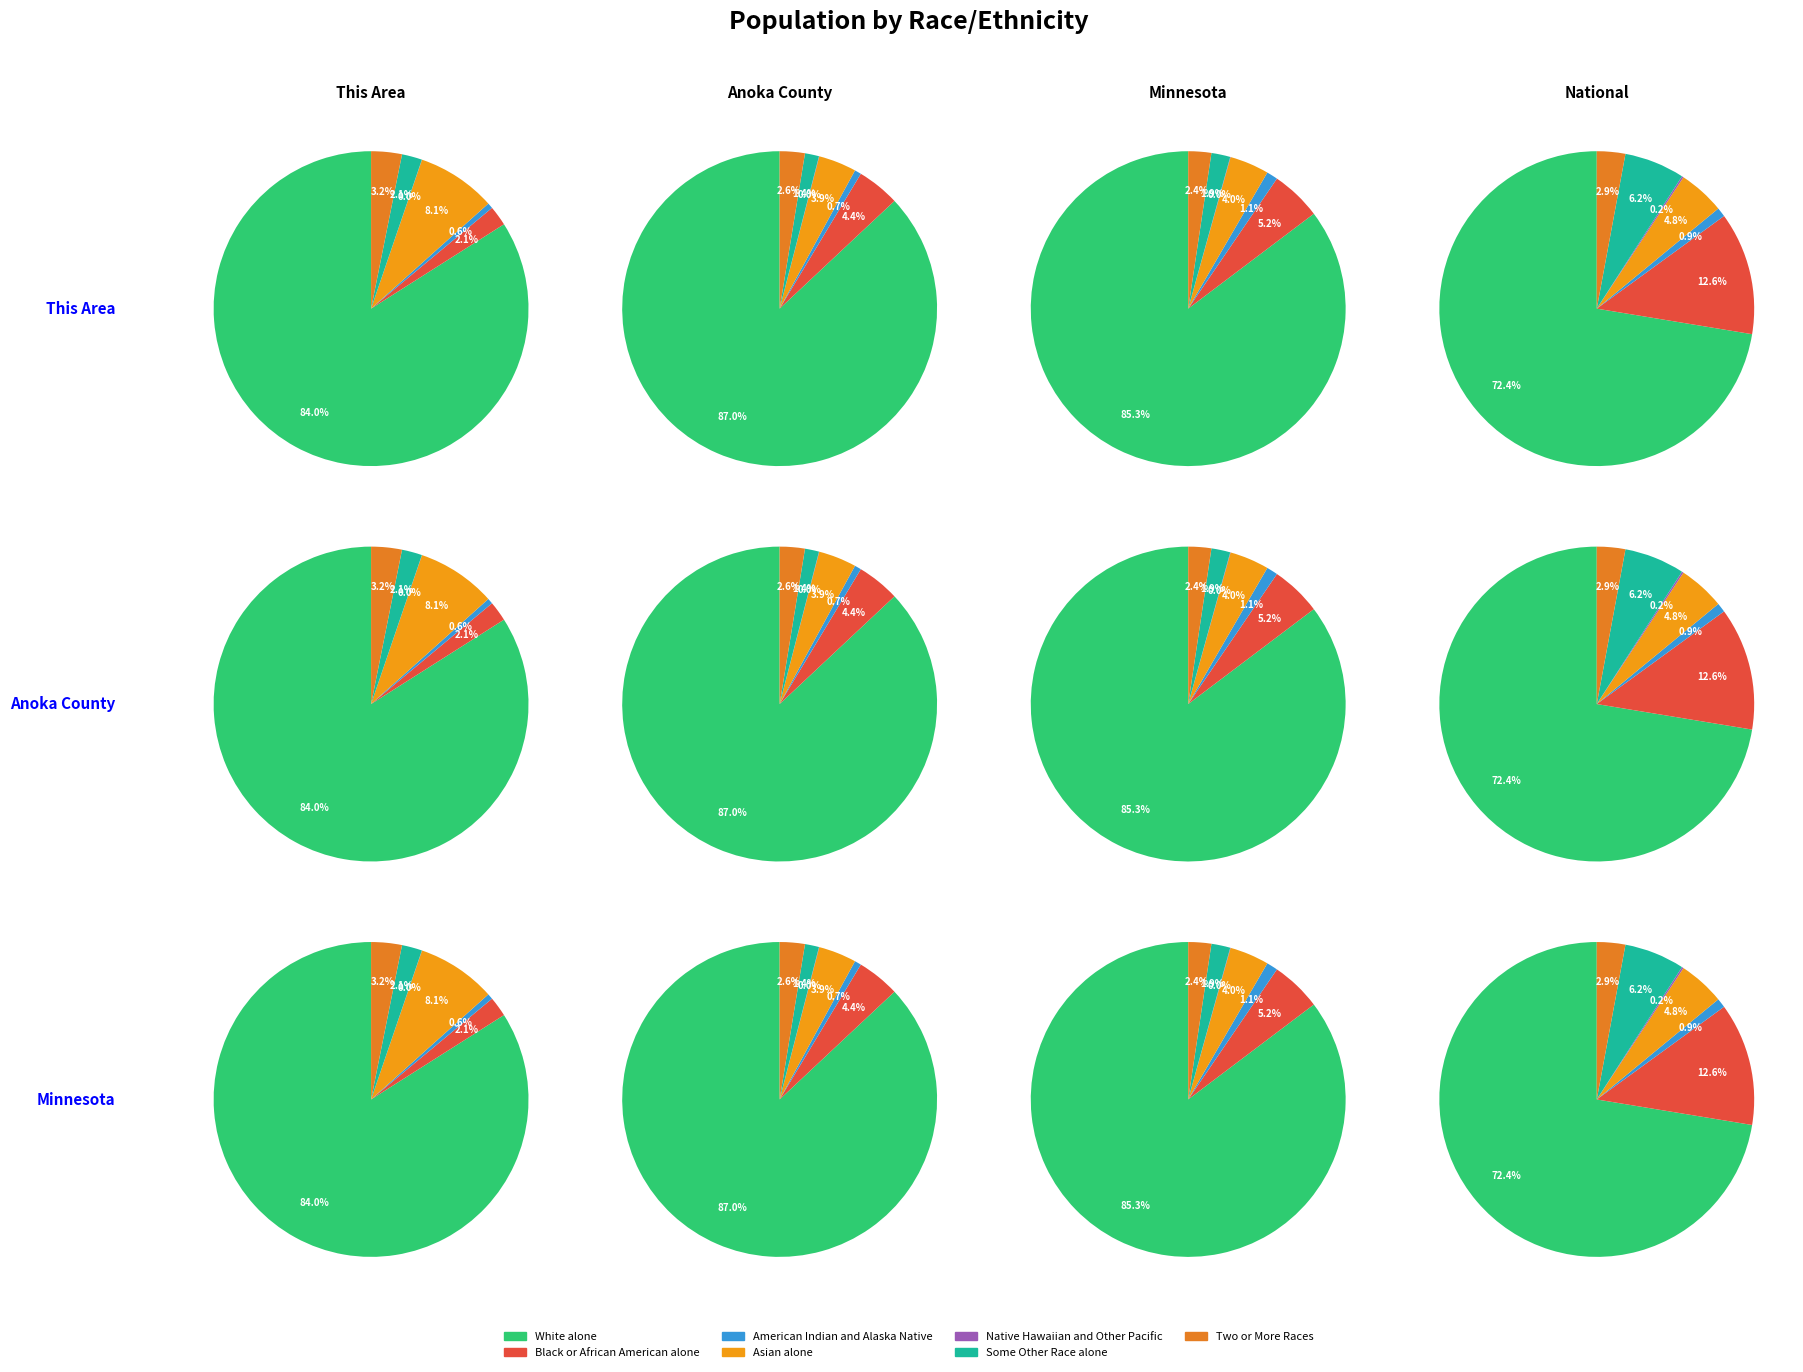

Between 1 and 4, which series saw the biggest shift?

National